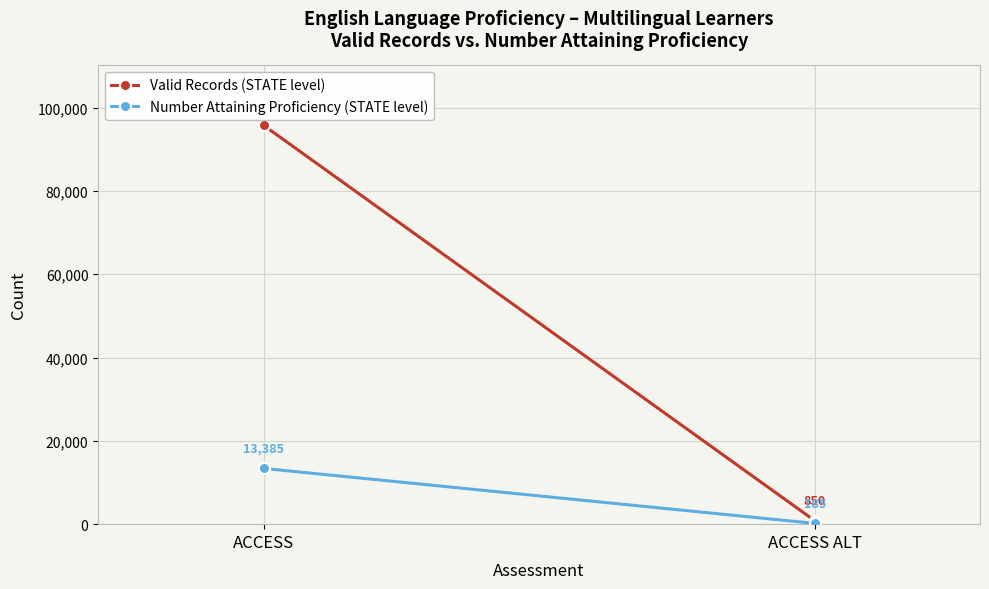

How many Number Attaining Proficiency (STATE level) values are between 185 and 13385?

2